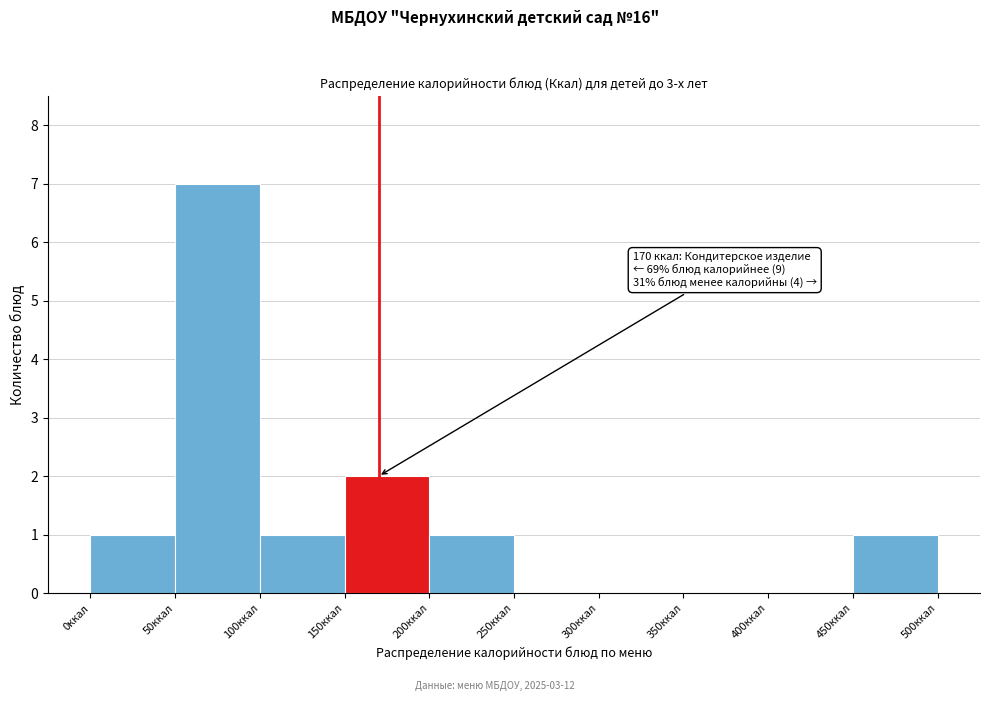

Over which range of the x-axis is the bar tallest?

50 to 100